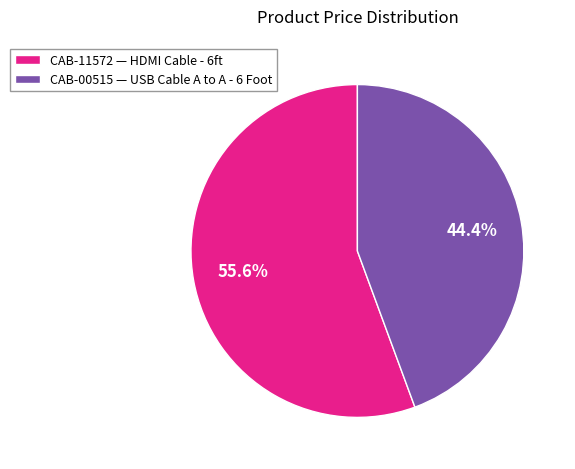

How many segments does this pie chart have?

2